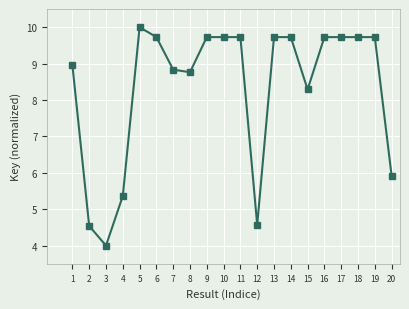

The value at 20 is 5.9. True or false?

True